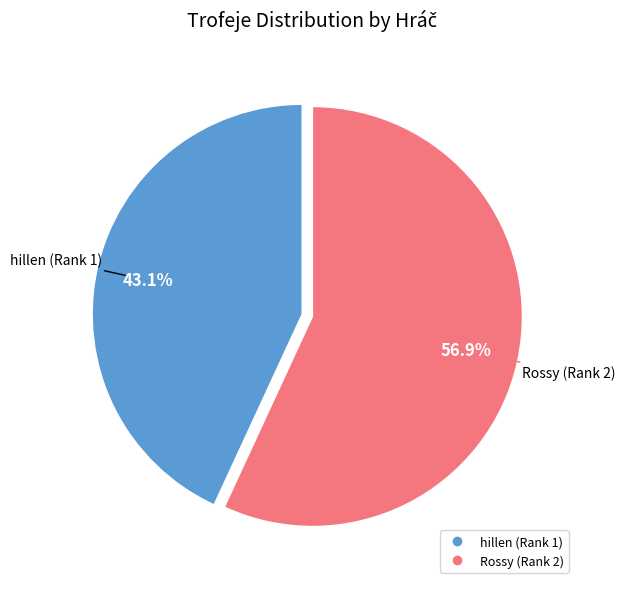

To the nearest percent, what is the average slice percentage?

50%